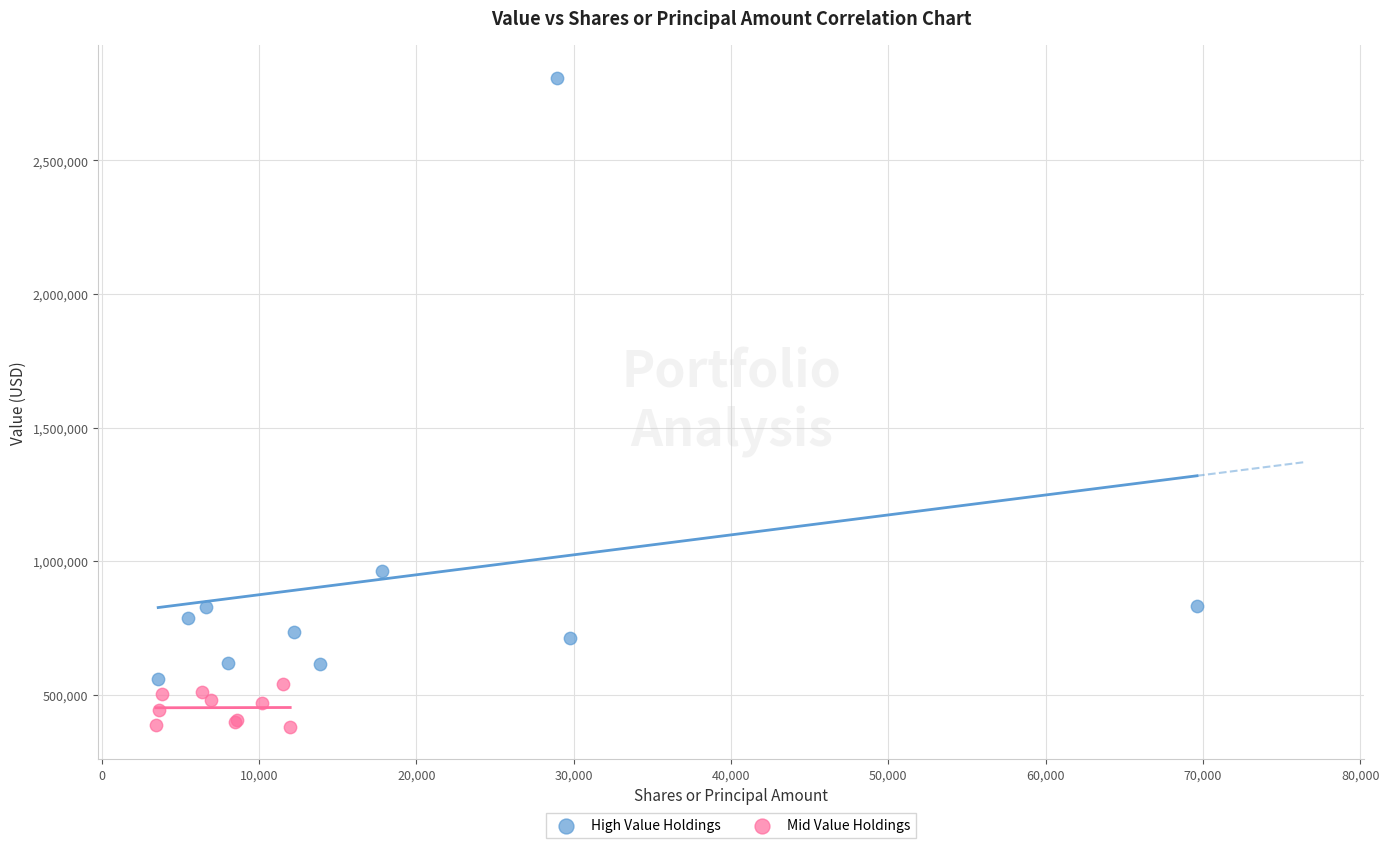

Which series contains the lowest Y value?

Mid Value Holdings